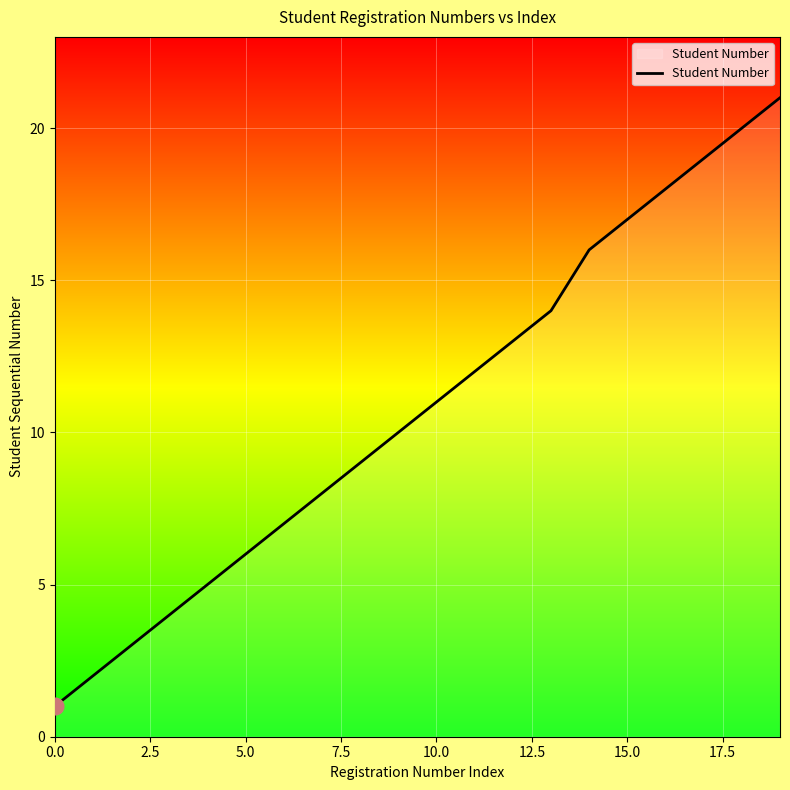

What is the maximum value shown in the chart?

21